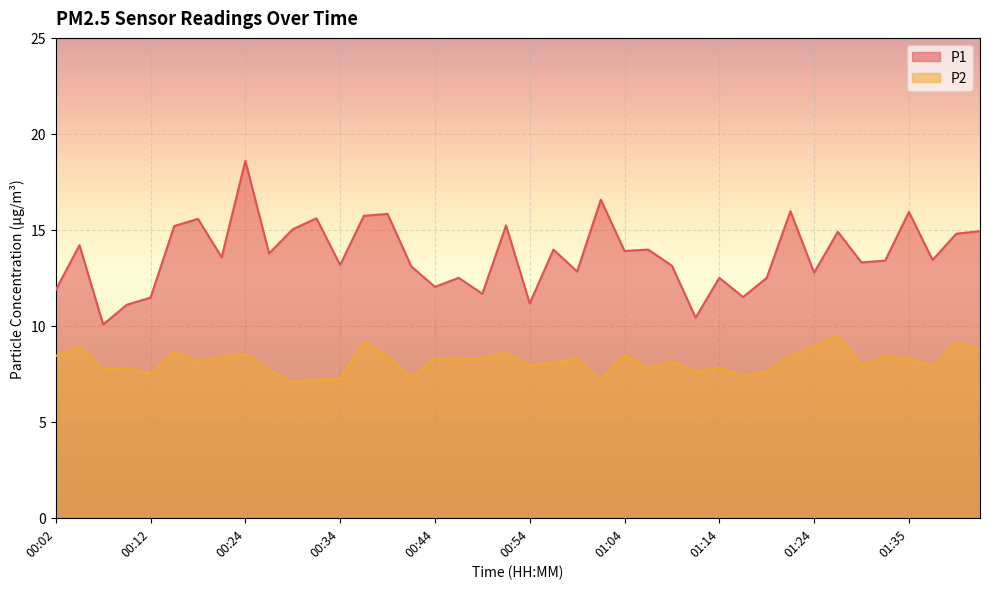

At which category does P1 reach its first local valley?

00:07